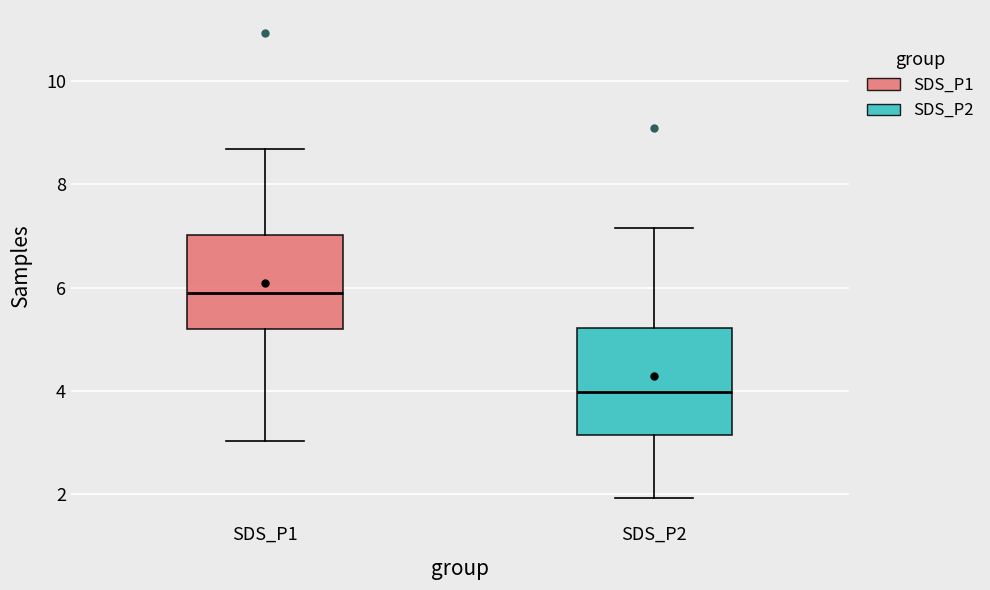

Comparing the boxes themselves (not the whiskers), which one is the tallest?

SDS_P2